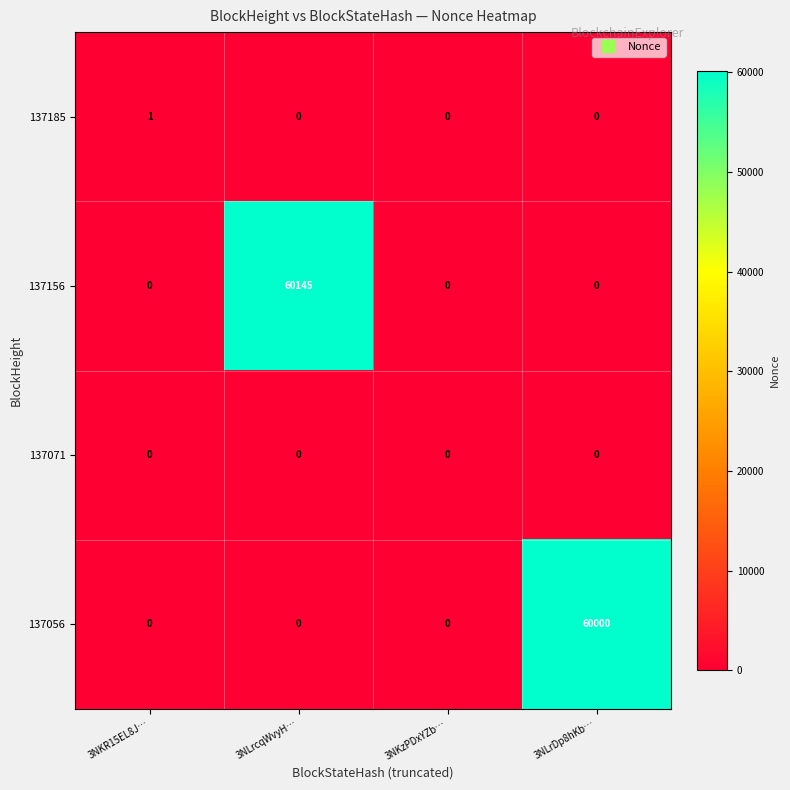

True or false: 137071 has a value of 0 at 3NKzPDxYZb….

True